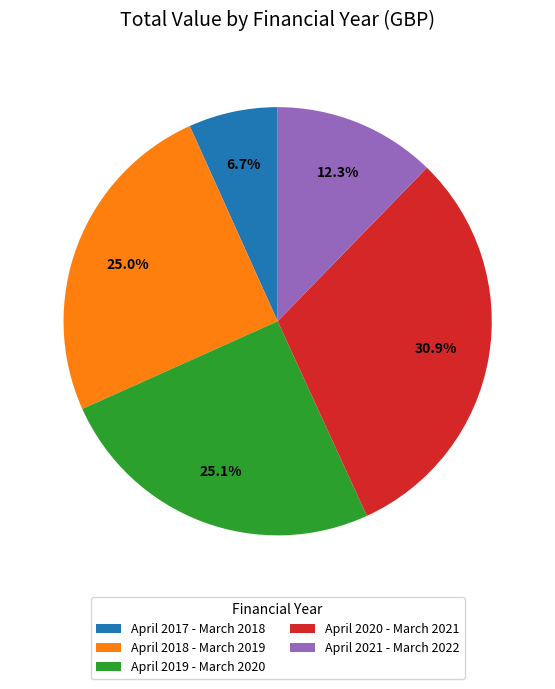

Which category has the biggest portion of the pie?

April 2020 - March 2021